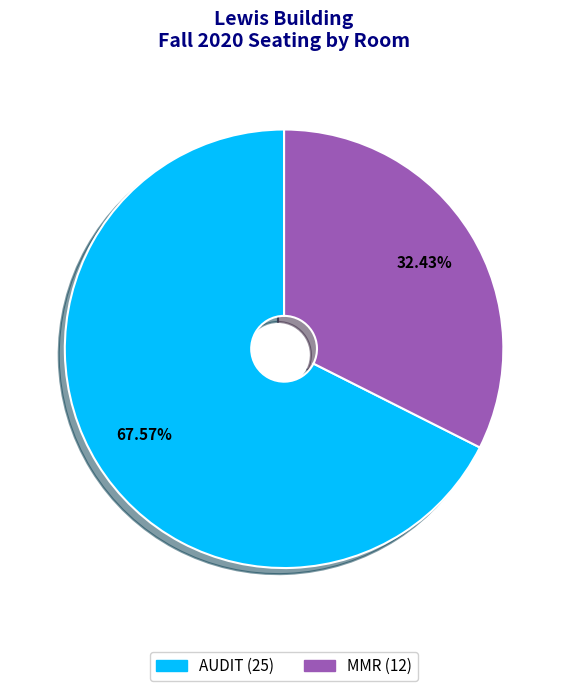

True or false: MMR accounts for 32% of the total.

True